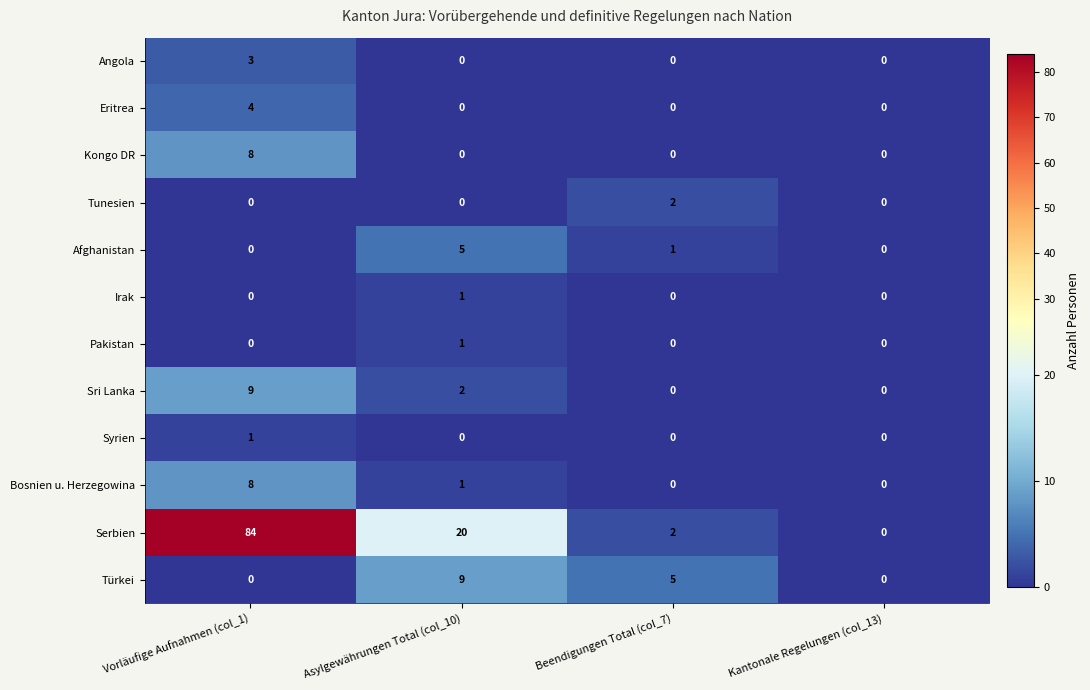

What is the difference between the maximum and second lowest values in the Eritrea series?

4